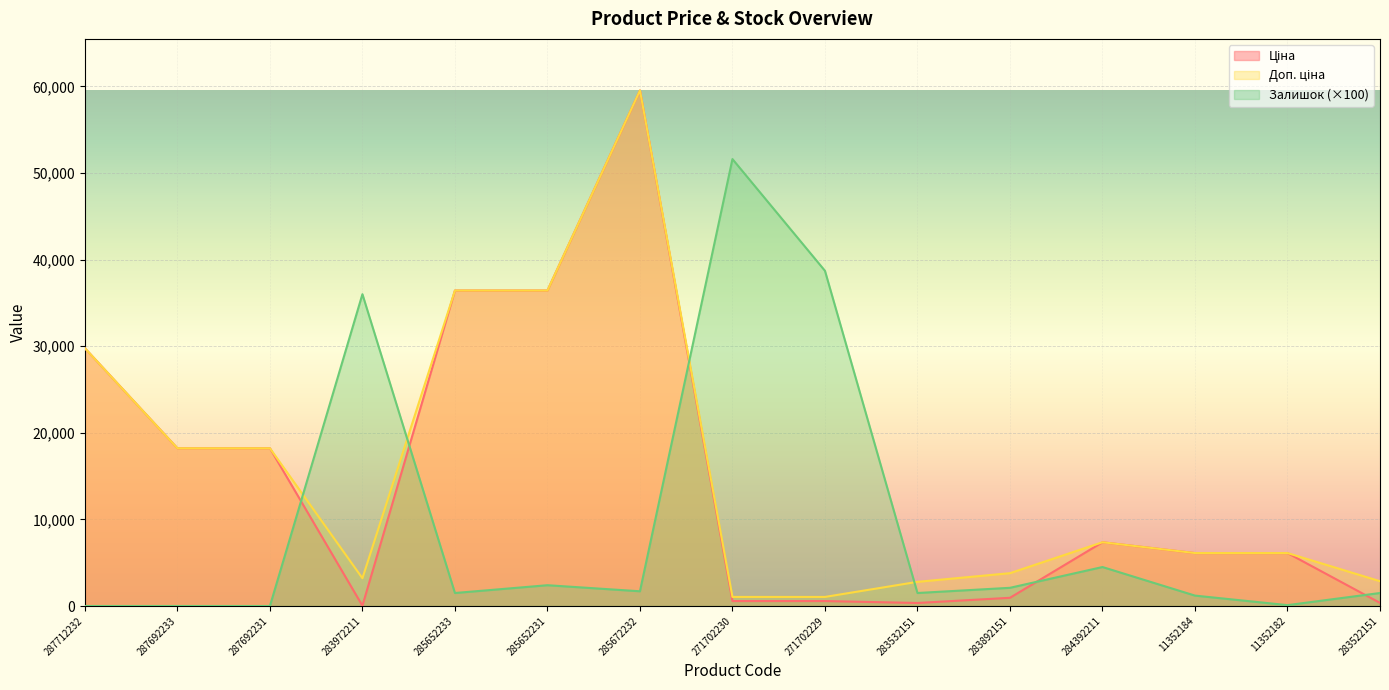

At which label does Доп. ціна reach its peak?

285672232